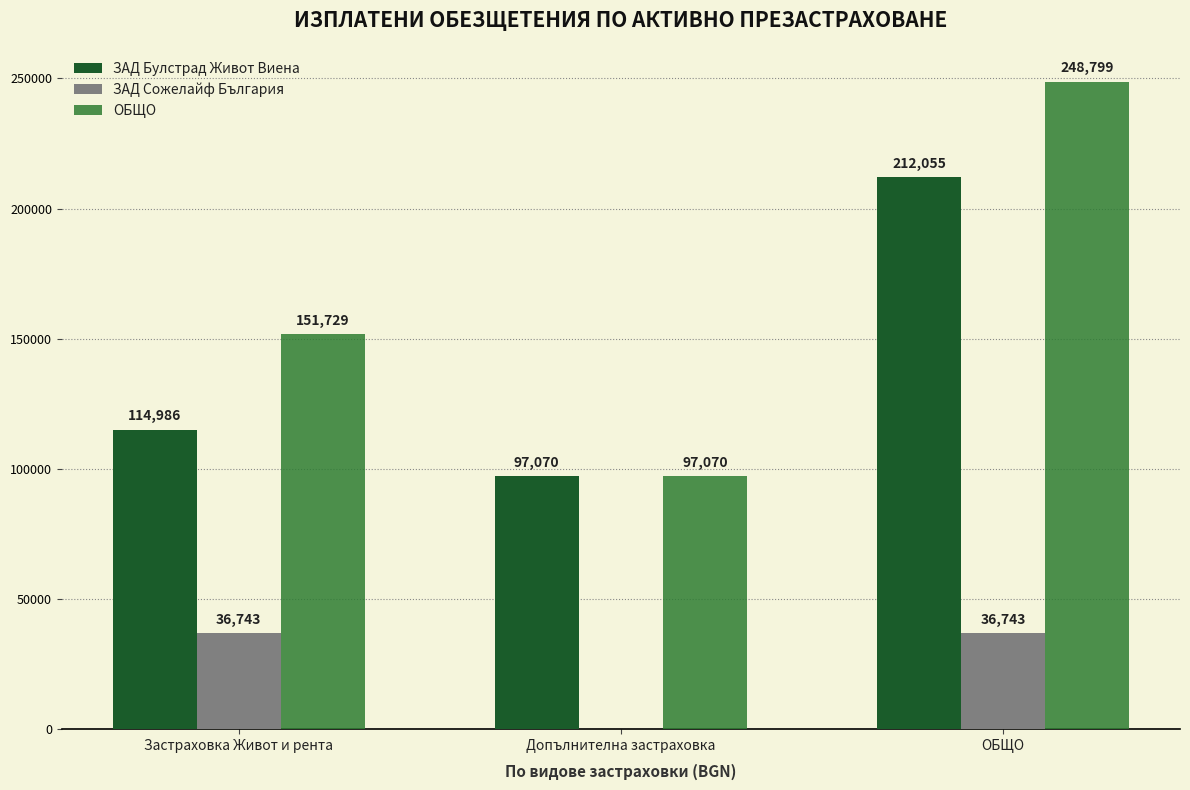

Is it true that ОБЩО equals 50465.5 at Допълнителна застраховка?

False